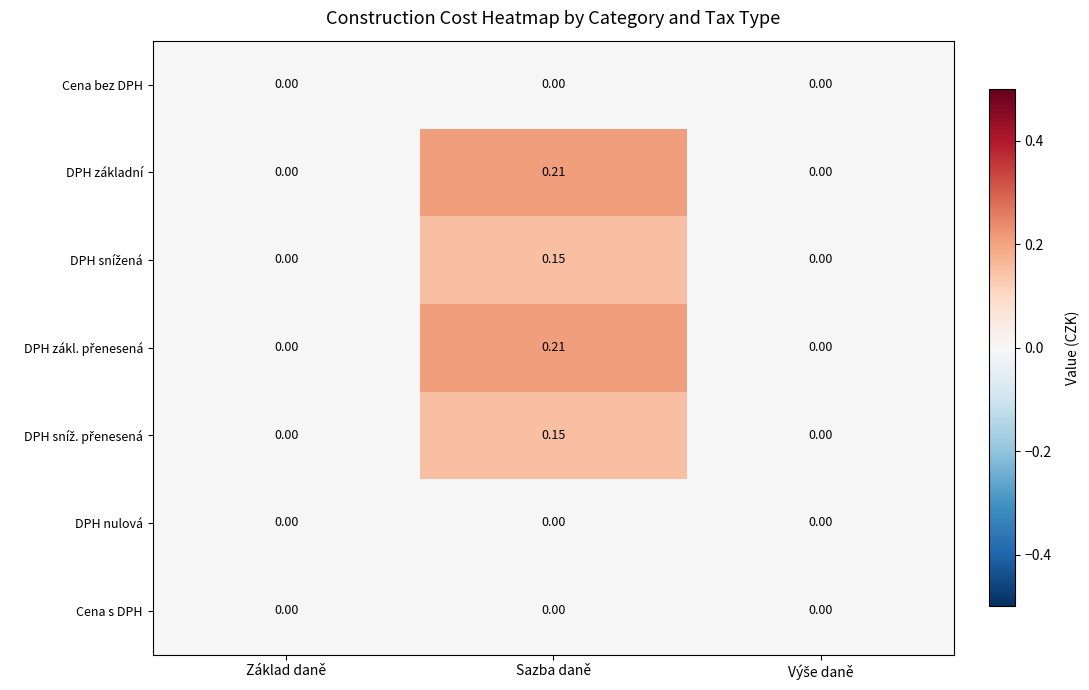

At which category does the chart reach its peak across all series?

Sazba daně